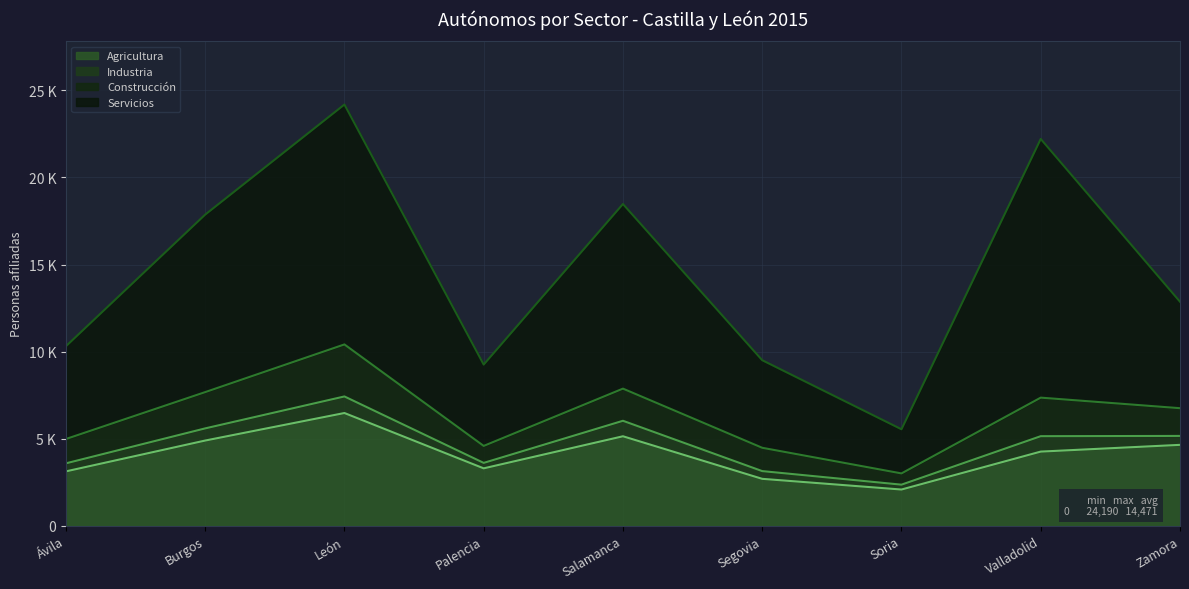

What are all the series names shown in the legend?

Agricultura, Industria, Construcción, Servicios